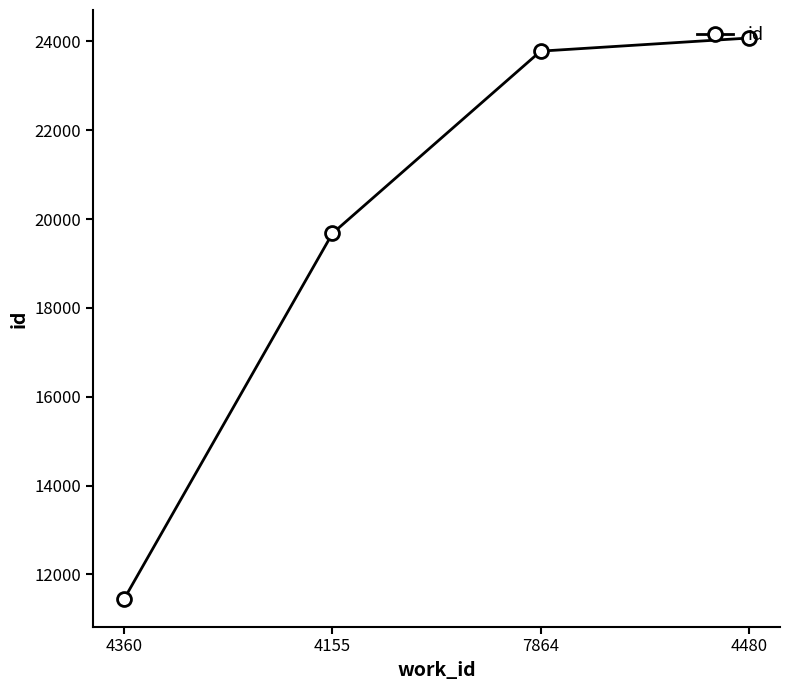

The chart shows a value of 37571 at 4480. True or false?

False